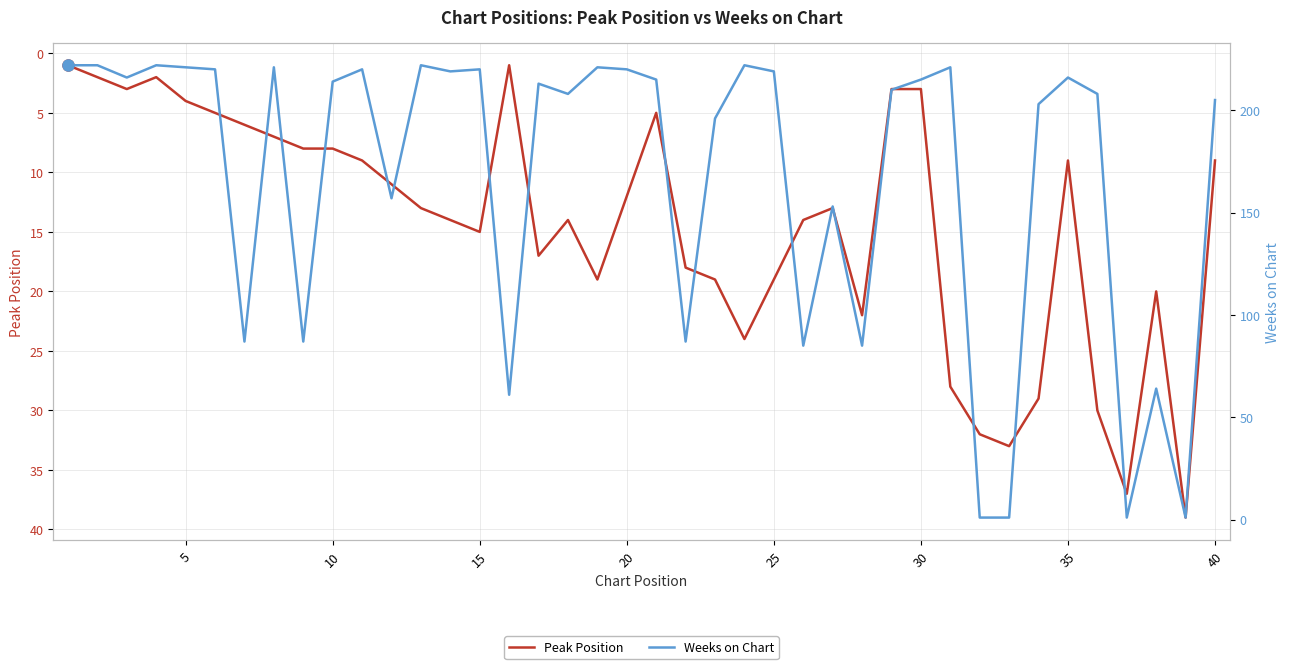

What is the average value of the Peak Position series?

14